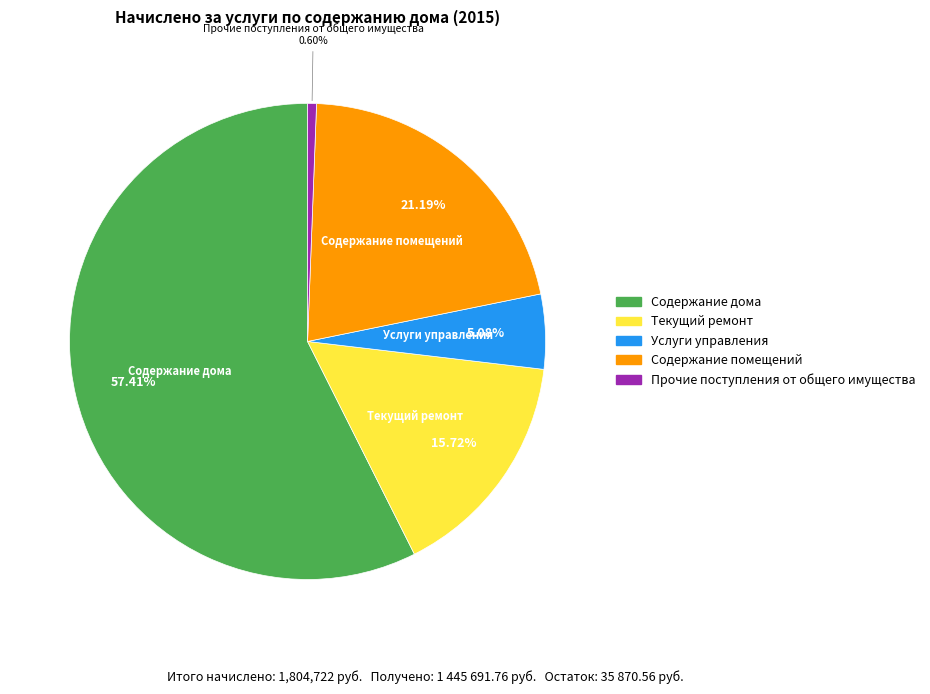

To the nearest percent, what is the average slice percentage?

20%